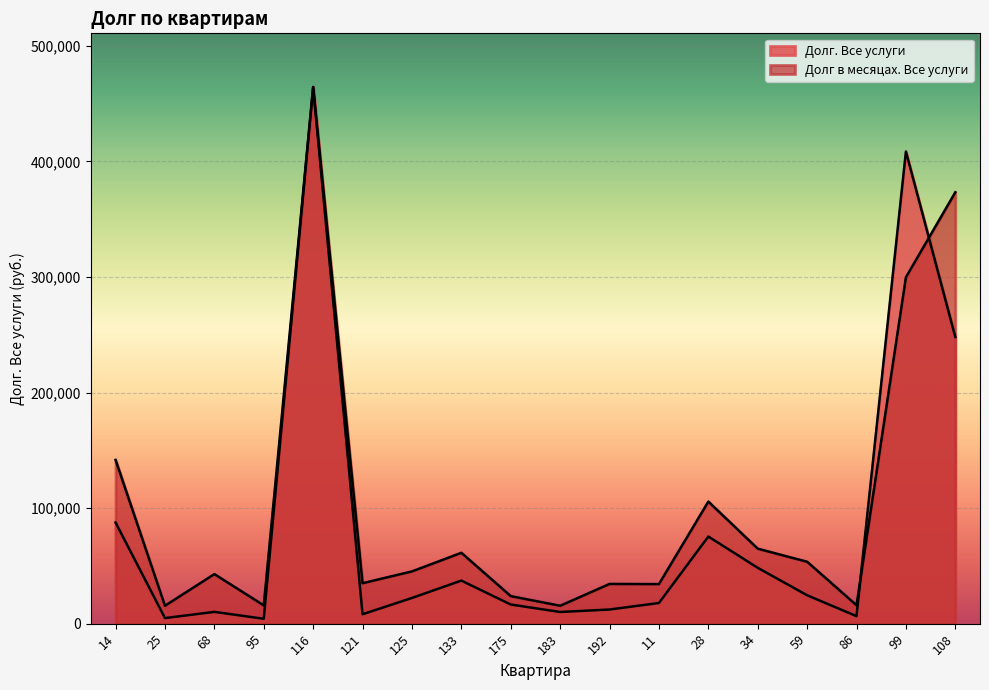

What is the average value of the Долг в месяцах. Все услуги series?

102377.7